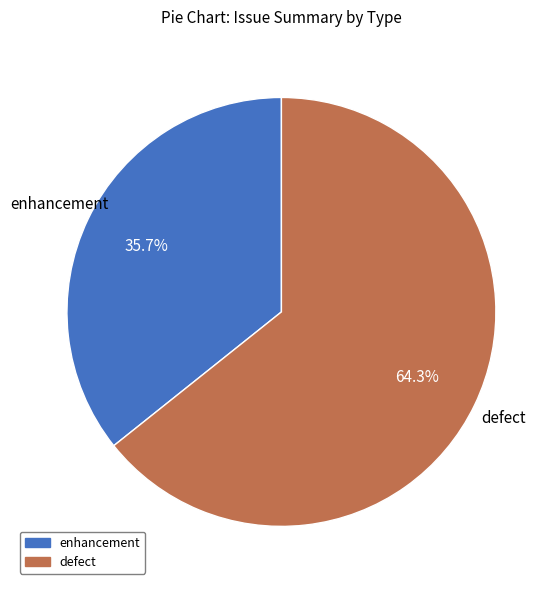

To the nearest percent, what is the difference between the largest and smallest slice percentages?

29%